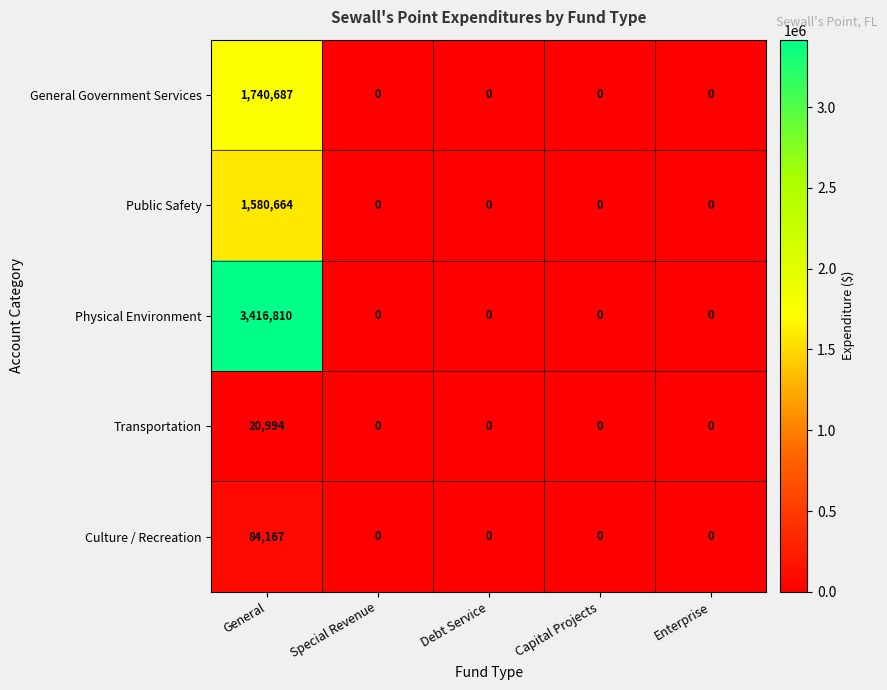

Which series has the largest range (max minus min)?

Physical Environment